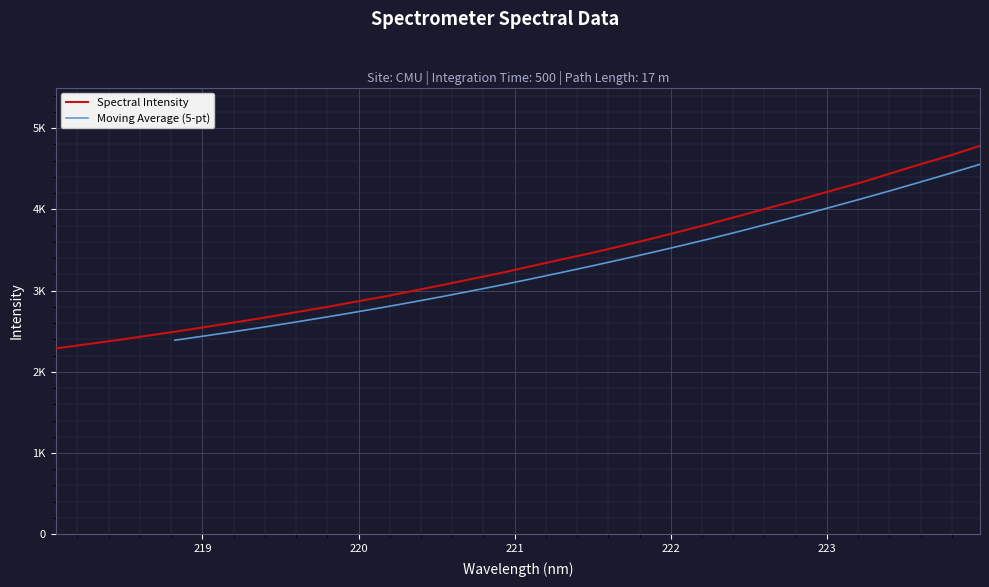

List the labels in order of value, largest first.

223.9802, 223.7895, 223.5987, 223.408, 223.2172, 223.0264, 222.8355, 222.6447, 222.4538, 222.263, 222.0721, 221.8812, 221.6902, 221.4993, 221.3083, 221.1174, 220.9264, 220.7354, 220.5444, 220.3533, 220.1623, 219.9712, 219.7801, 219.589, 219.3979, 219.2067, 219.0156, 218.8244, 218.6332, 218.442, 218.2508, 218.0596